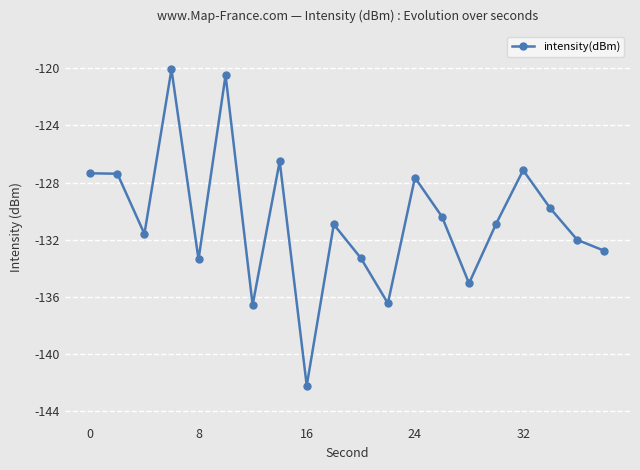

What is the value of the 19th point from the left?

-132.0